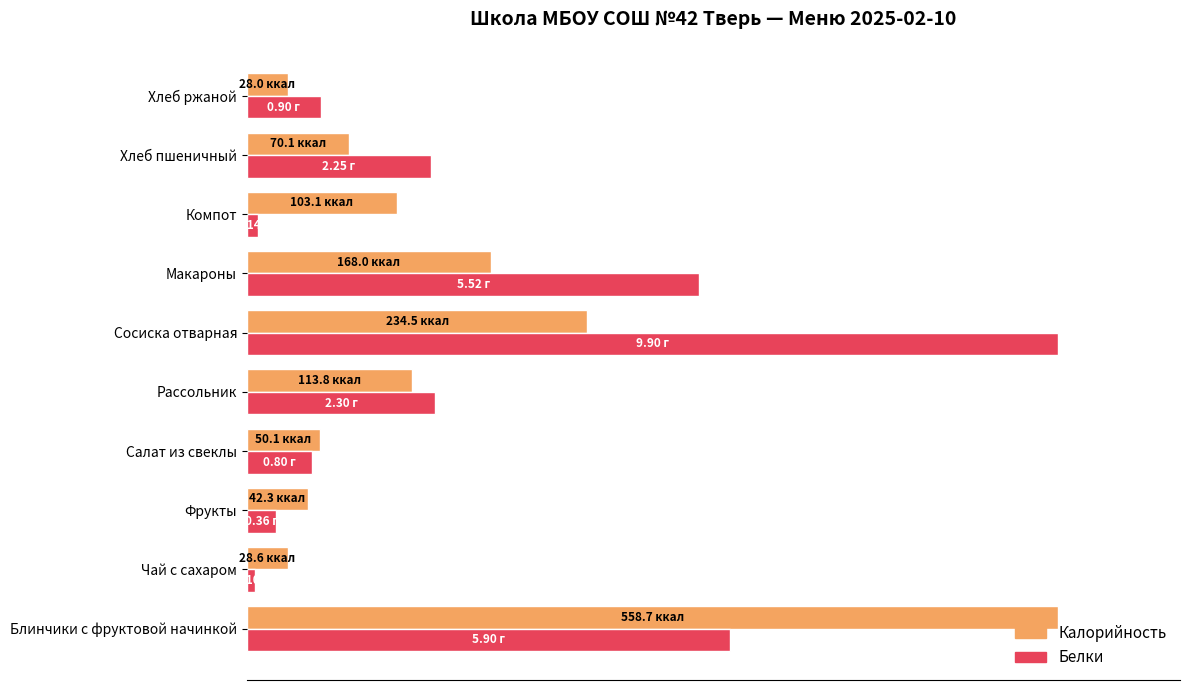

Reading right to left, transcribe all the data shown in this chart.

Калорийность: 5.0	12.6	18.5	30.1	42.0	20.4	9.0	7.6	5.1	100.0
Белки: 9.1	22.7	1.4	55.8	100.0	23.2	8.1	3.6	1.0	59.6